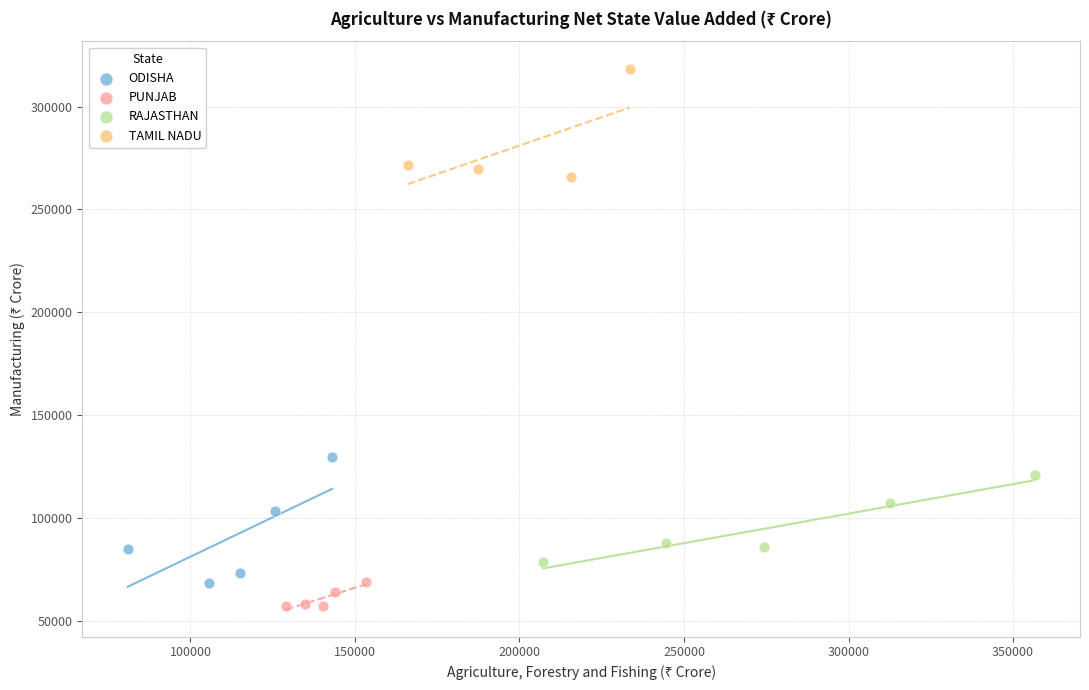

Which series reaches the maximum Y coordinate?

TAMIL NADU